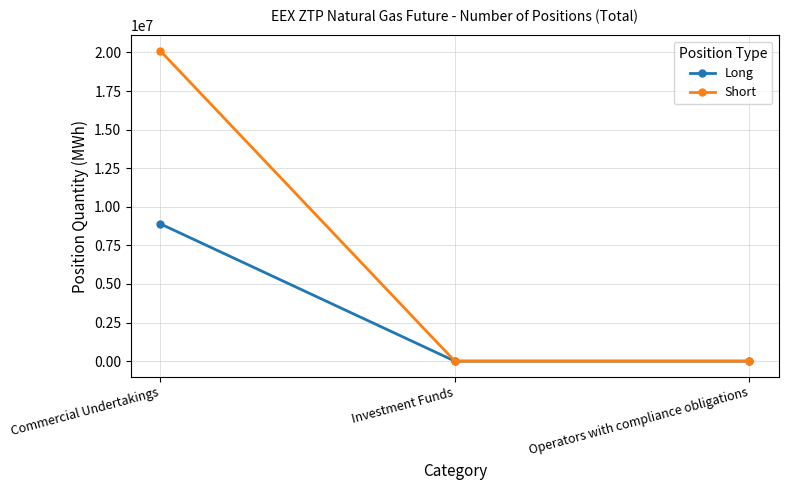

Rank the series by their average value, from highest to lowest.

Short, Long